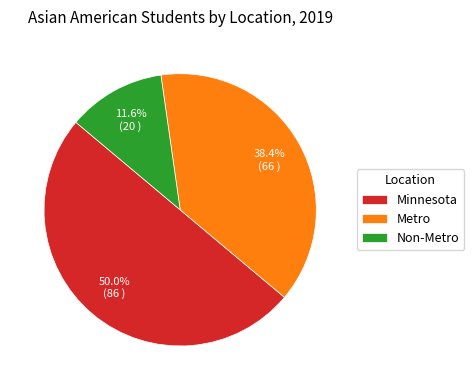

What is the smallest slice in the pie chart?

Non-Metro